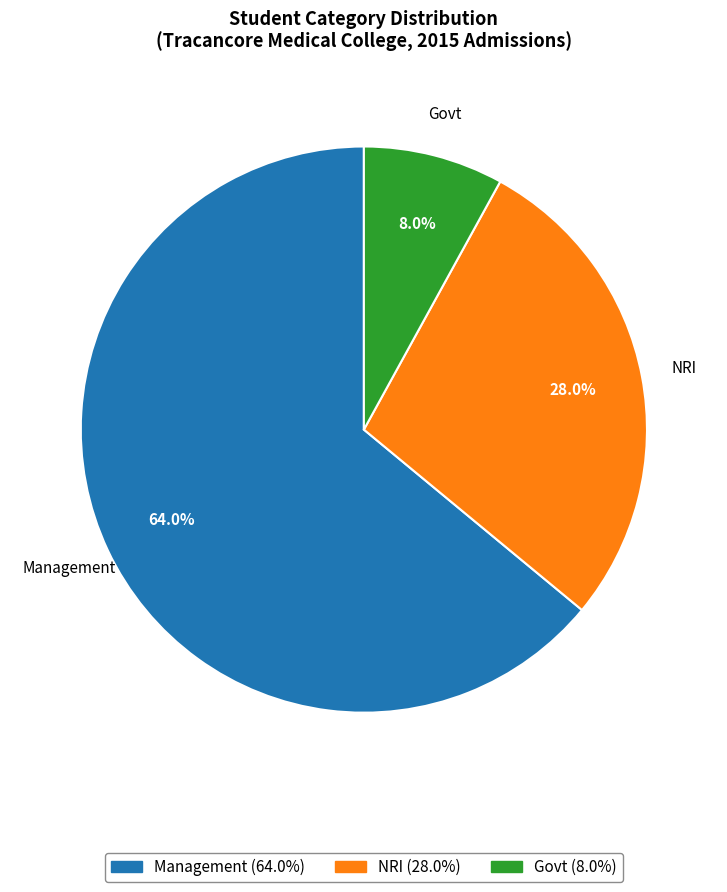

How many segments does this pie chart have?

3